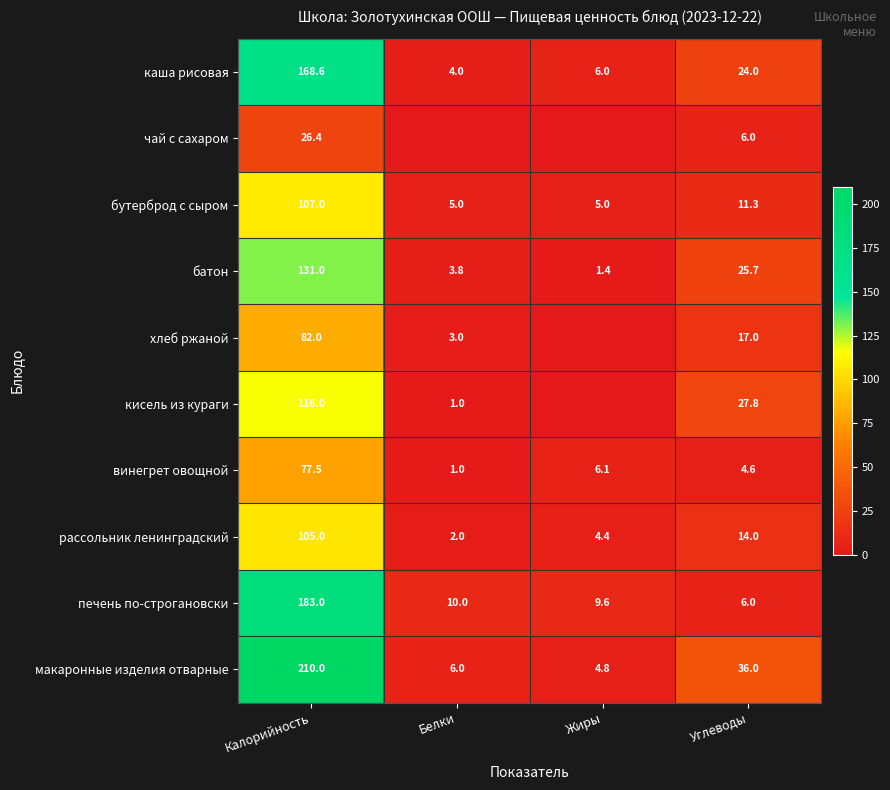

The value of рассольник ленинградский at Жиры is 5.8. True or false?

False